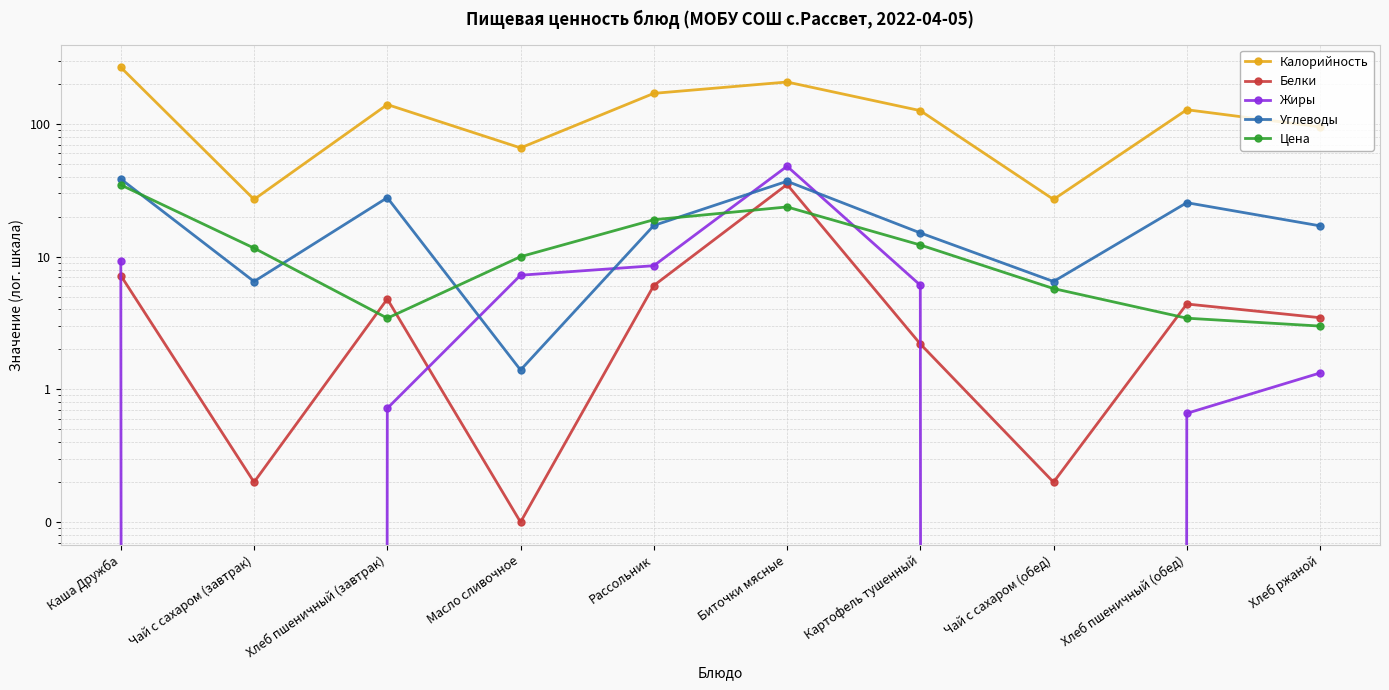

What is the difference between the maximum and minimum values in the Углеводы series?

37.1